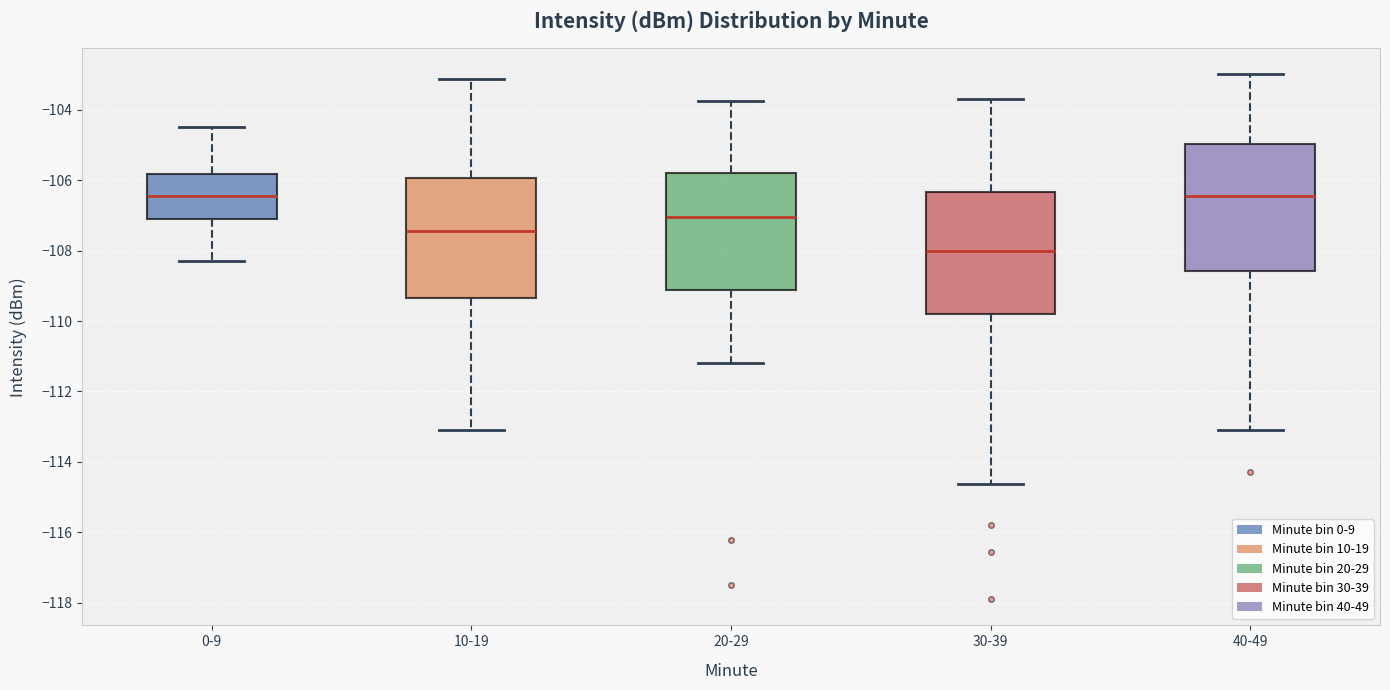

Where does the median line of the box for 10-19 sit on the y-axis? The values are not printed on the chart, so give them approximately, as read against the axis.

-107.4